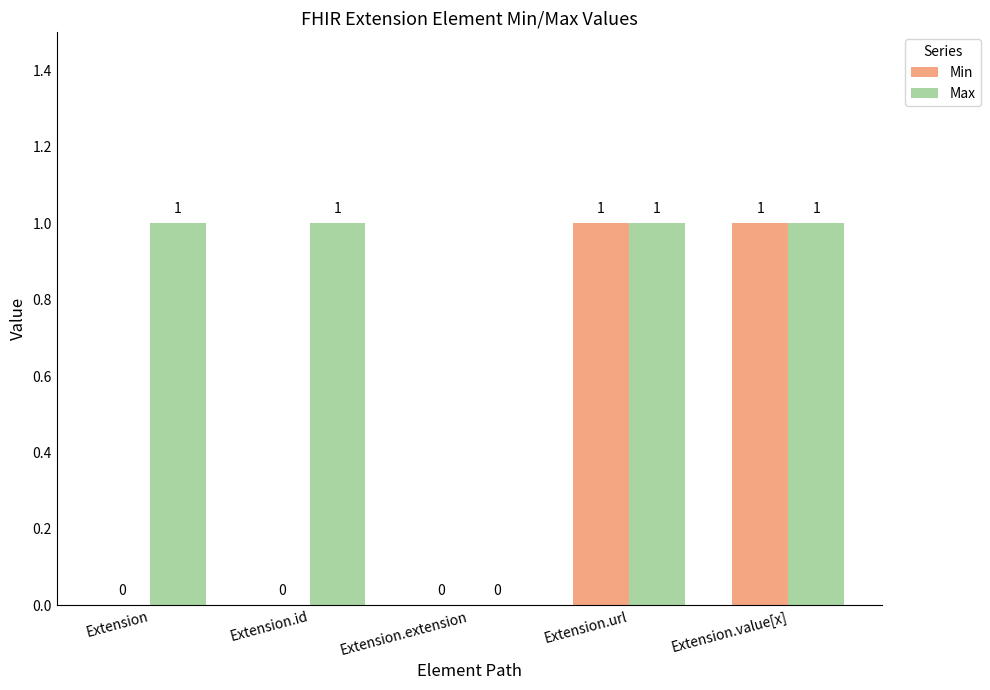

How many values in Max are above zero?

4